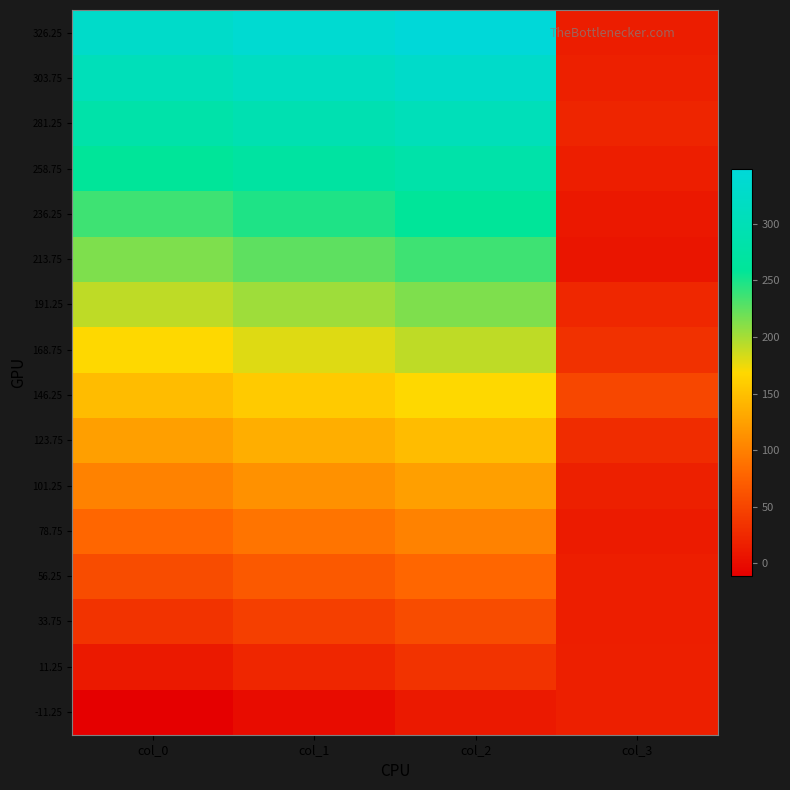

Reading right to left, list all the values displayed in this chart.

-11.25: col_3=17.3	col_2=11.2	col_1=0.0	col_0=-11.2
11.25: col_3=16.9	col_2=33.8	col_1=22.5	col_0=11.2
33.75: col_3=15.9	col_2=56.2	col_1=45.0	col_0=33.8
56.25: col_3=15.9	col_2=78.8	col_1=67.5	col_0=56.2
78.75: col_3=12.9	col_2=101.2	col_1=90.0	col_0=78.8
101.25: col_3=17.6	col_2=123.8	col_1=112.5	col_0=101.2
123.75: col_3=28.8	col_2=146.2	col_1=135.0	col_0=123.8
146.25: col_3=51.9	col_2=168.8	col_1=157.5	col_0=146.2
168.75: col_3=32.4	col_2=191.2	col_1=180.0	col_0=168.8
191.25: col_3=24.6	col_2=213.8	col_1=202.5	col_0=191.2
213.75: col_3=7.9	col_2=236.2	col_1=225.0	col_0=213.8
236.25: col_3=11.1	col_2=258.8	col_1=247.5	col_0=236.2
258.75: col_3=15.7	col_2=281.2	col_1=270.0	col_0=258.8
281.25: col_3=22.4	col_2=303.8	col_1=292.5	col_0=281.2
303.75: col_3=17.7	col_2=326.2	col_1=315.0	col_0=303.8
326.25: col_3=15.0	col_2=348.8	col_1=337.5	col_0=326.2